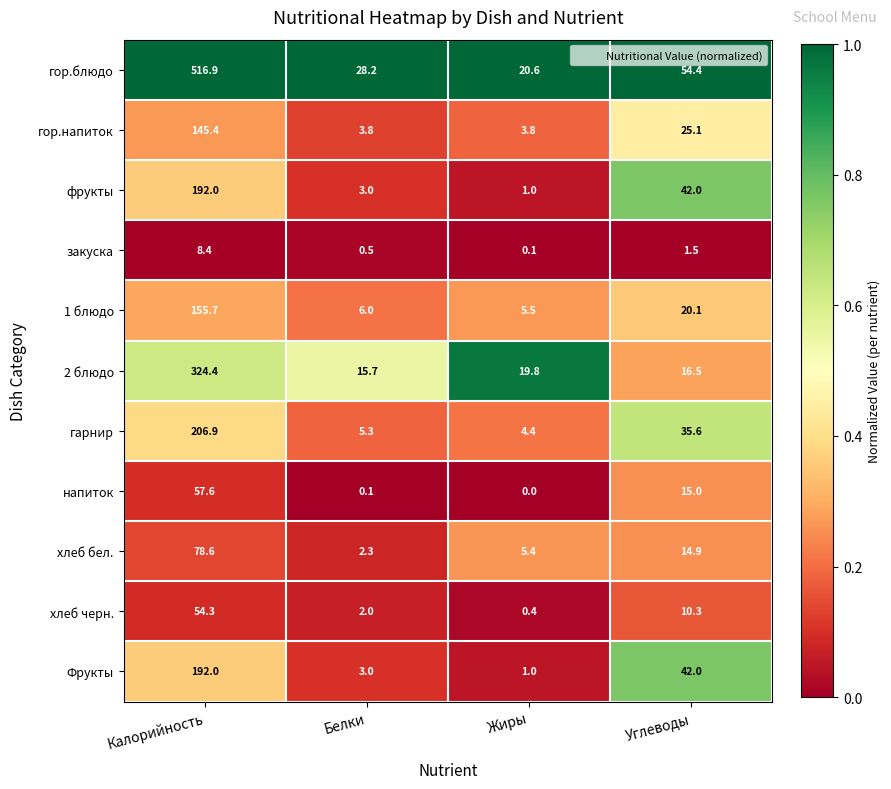

At how many categories does at least one series exceed 0?

4